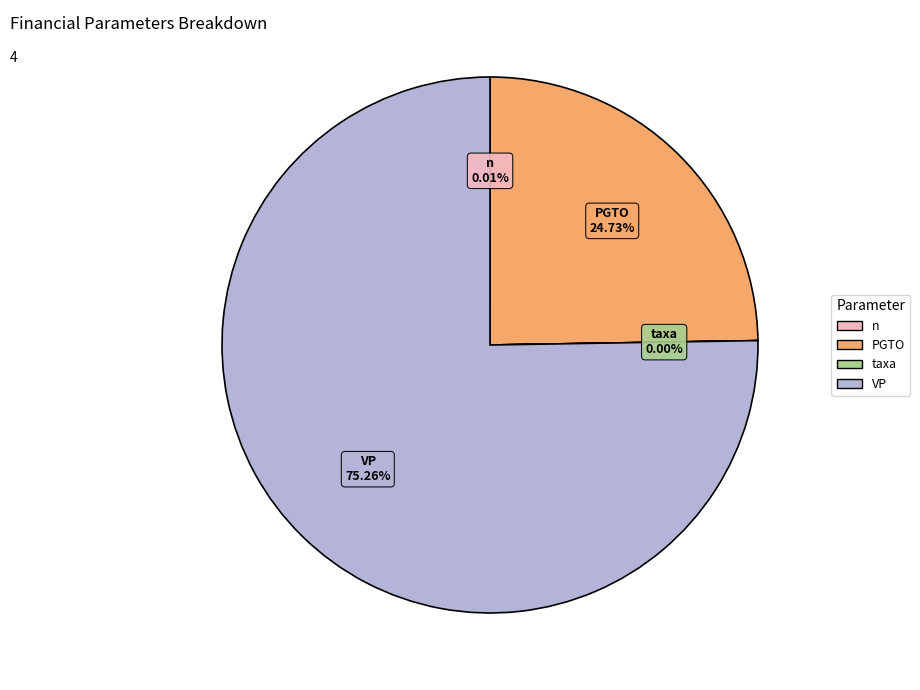

What is the majority slice?

VP